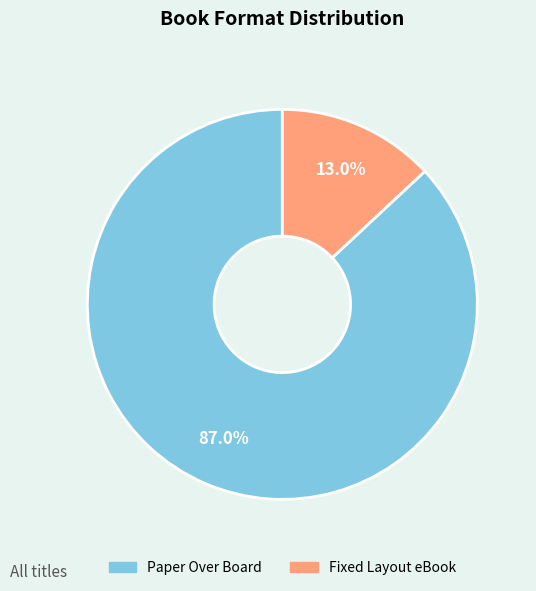

Which slice is the smallest?

Fixed Layout eBook